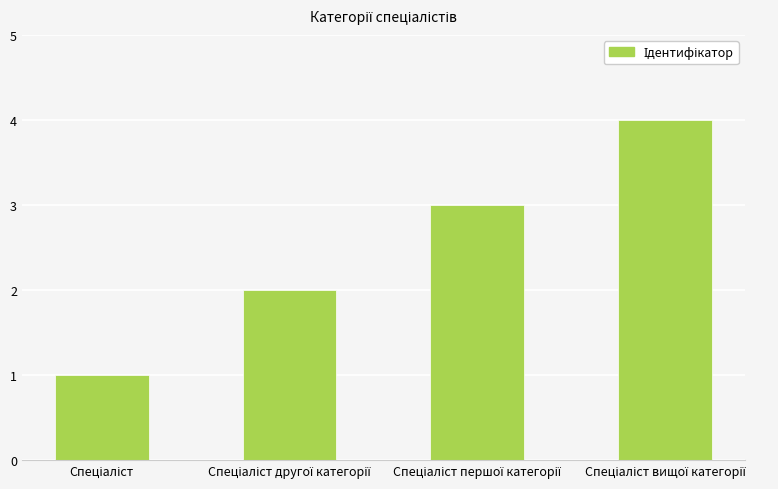

What is the greatest value displayed?

4